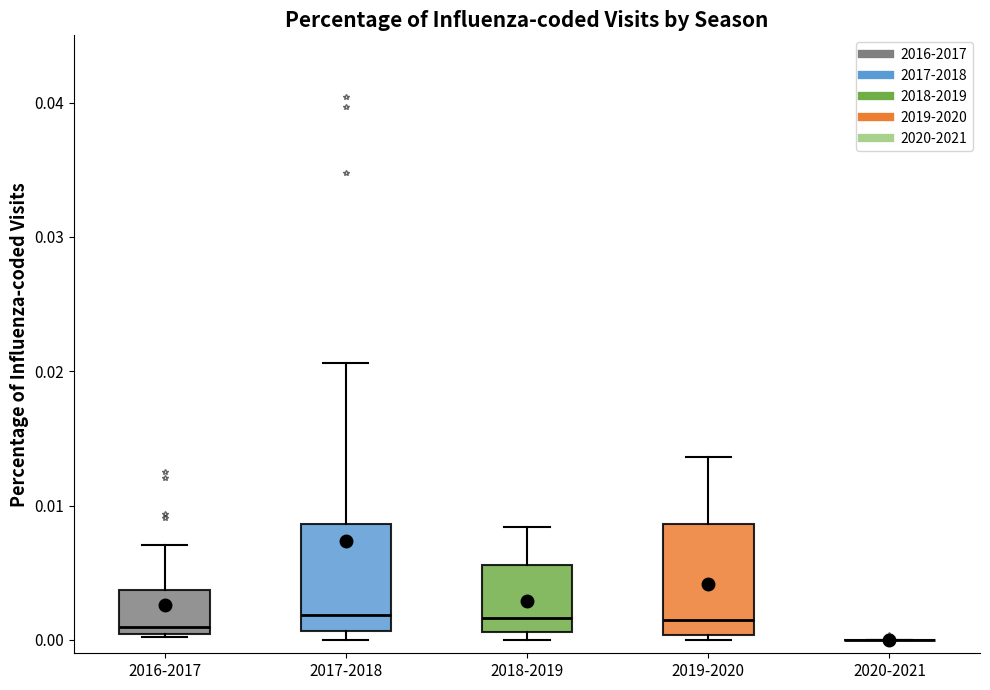

Reading left to right, read every box against the y-axis: the position of its median line, the range the box covers, and the ends of its whiskers. The values are not printed on the chart, so give them approximately, as read against the axis.

2016-2017: median 0.001, box 0.000 to 0.004, whiskers 0.000 to 0.007
2017-2018: median 0.002, box 0.001 to 0.009, whiskers 0.000 to 0.021
2018-2019: median 0.002, box 0.001 to 0.006, whiskers 0.000 to 0.008
2019-2020: median 0.001, box 0.000 to 0.009, whiskers 0.000 (just below the box's lower edge) to 0.014
2020-2021: box collapsed to a line at 0.000, whiskers 0.000 to 0.000